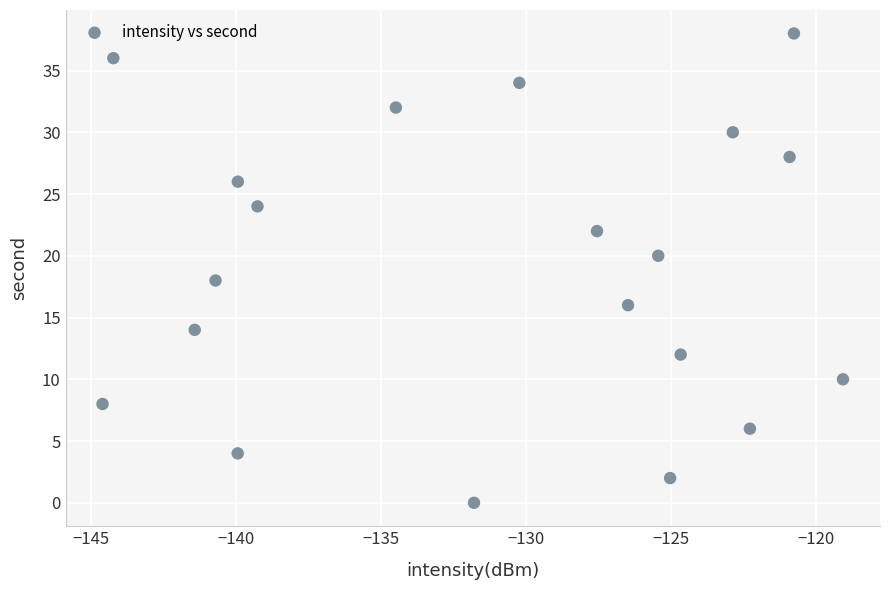

What is the range of Y values (max minus min)?

38